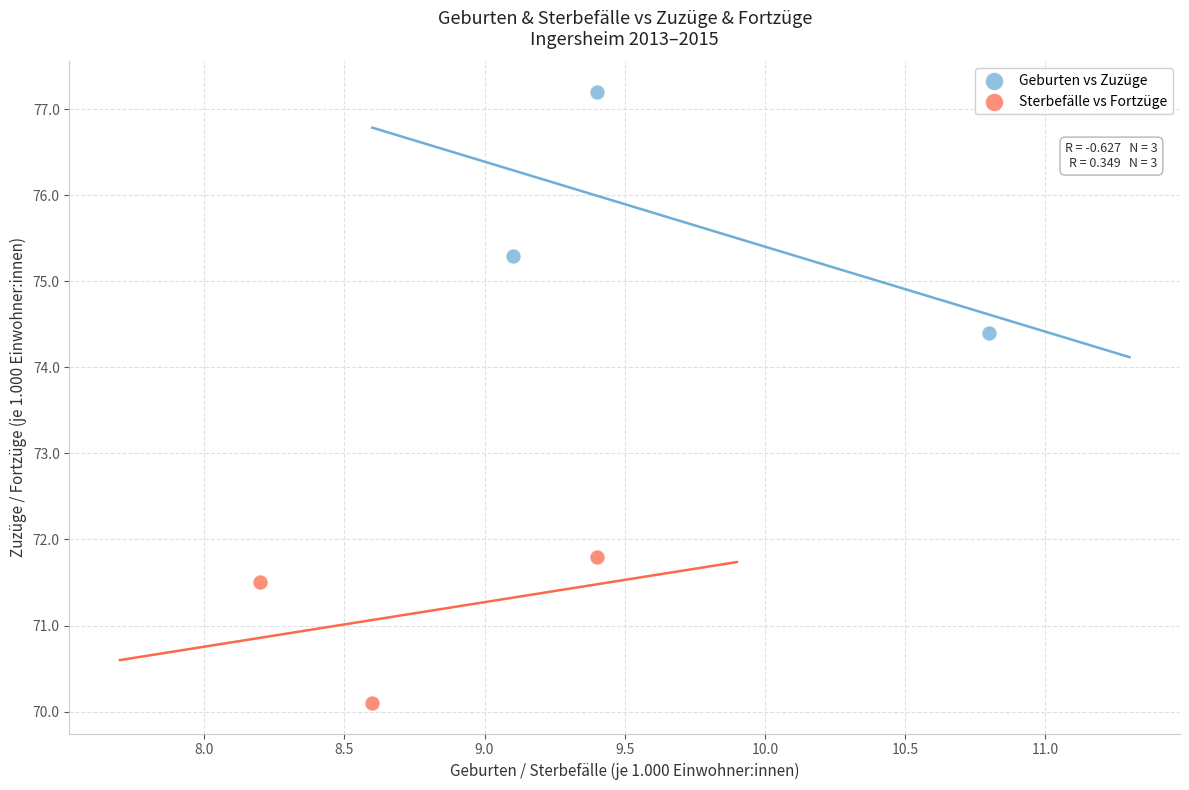

Which series has the widest spread of Y values?

Geburten vs Zuzüge